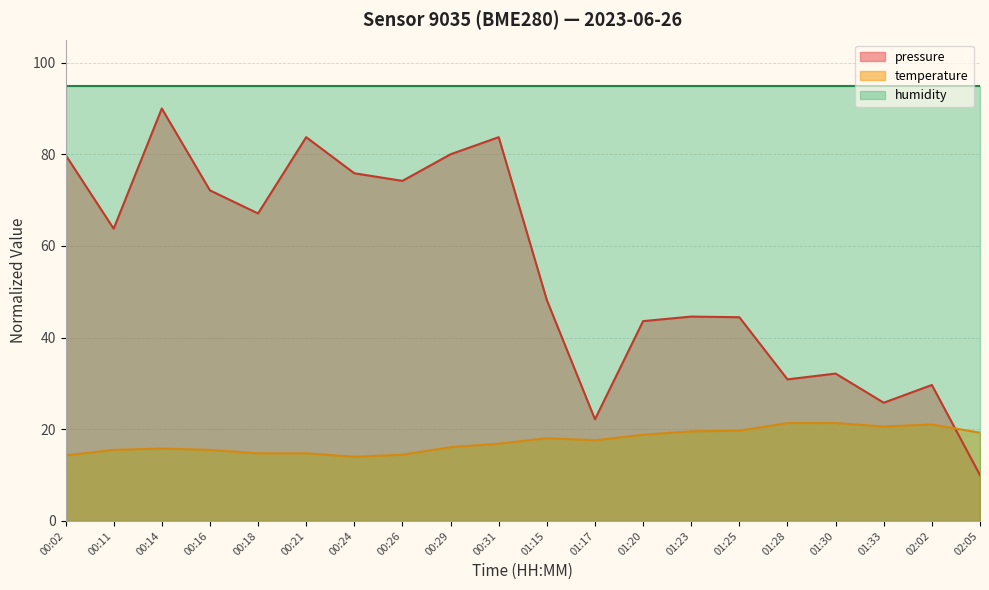

What is the difference between the temperature values at 00:16 and 00:18?

0.8